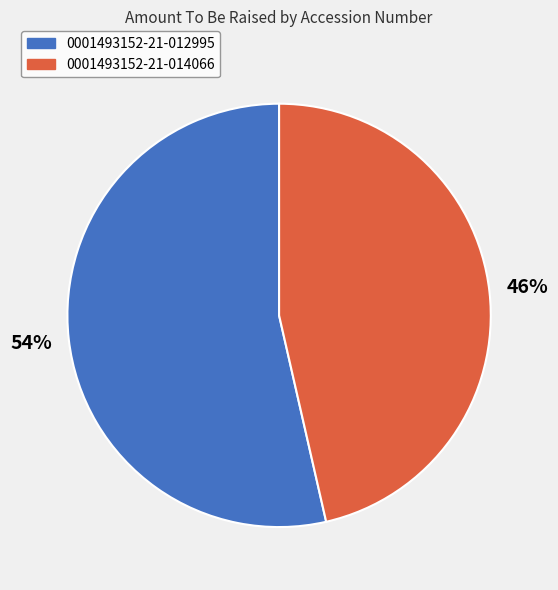

To the nearest percent, what is the average slice percentage?

50%